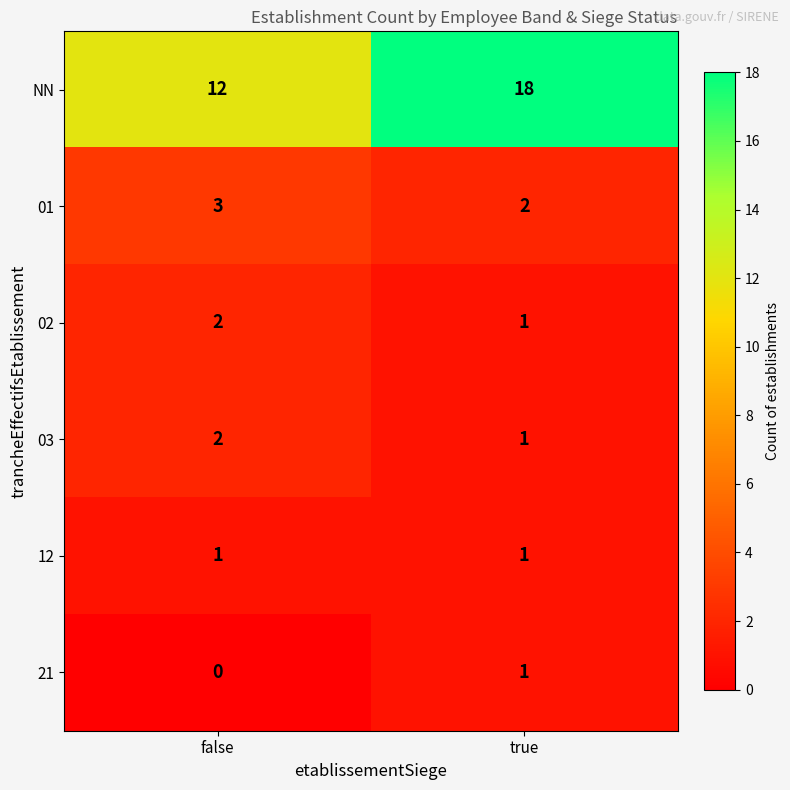

What is the difference between the highest and lowest values at true?

17